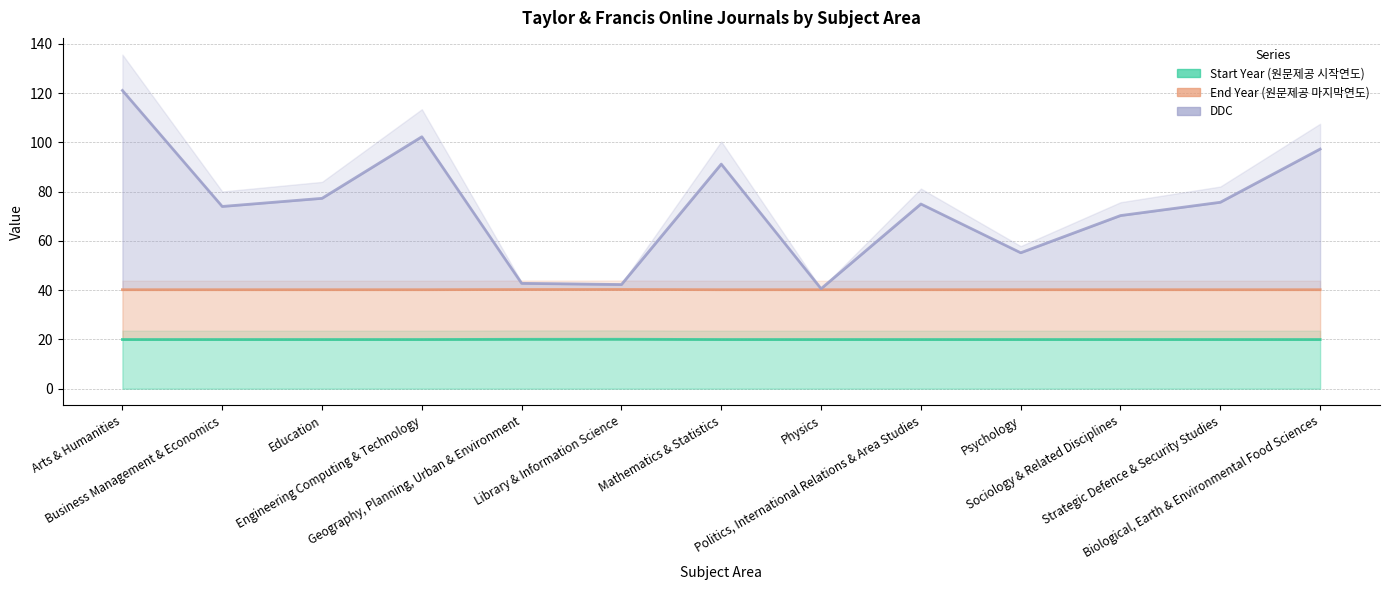

True or false: Start Year (원문제공 시작연도) and DDC intersect in this chart.

False